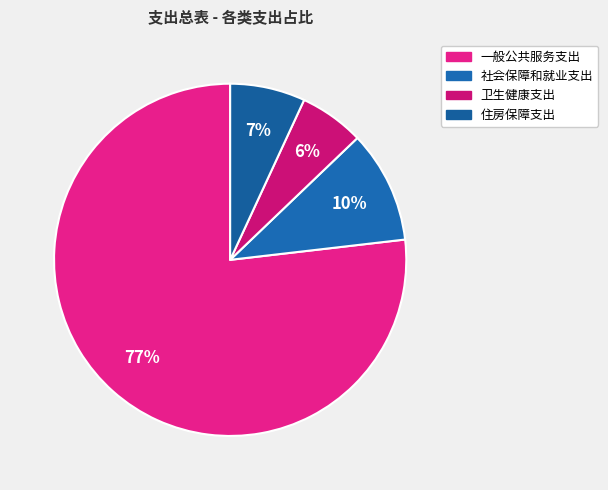

Is there a majority slice in this chart?

Yes